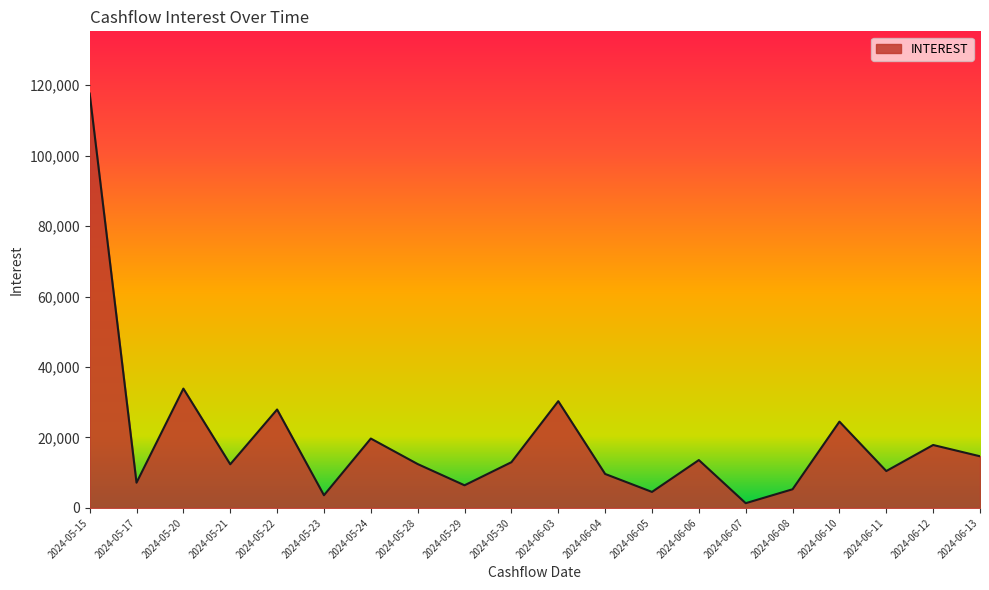

What is the difference between the maximum and minimum values?

116296.6